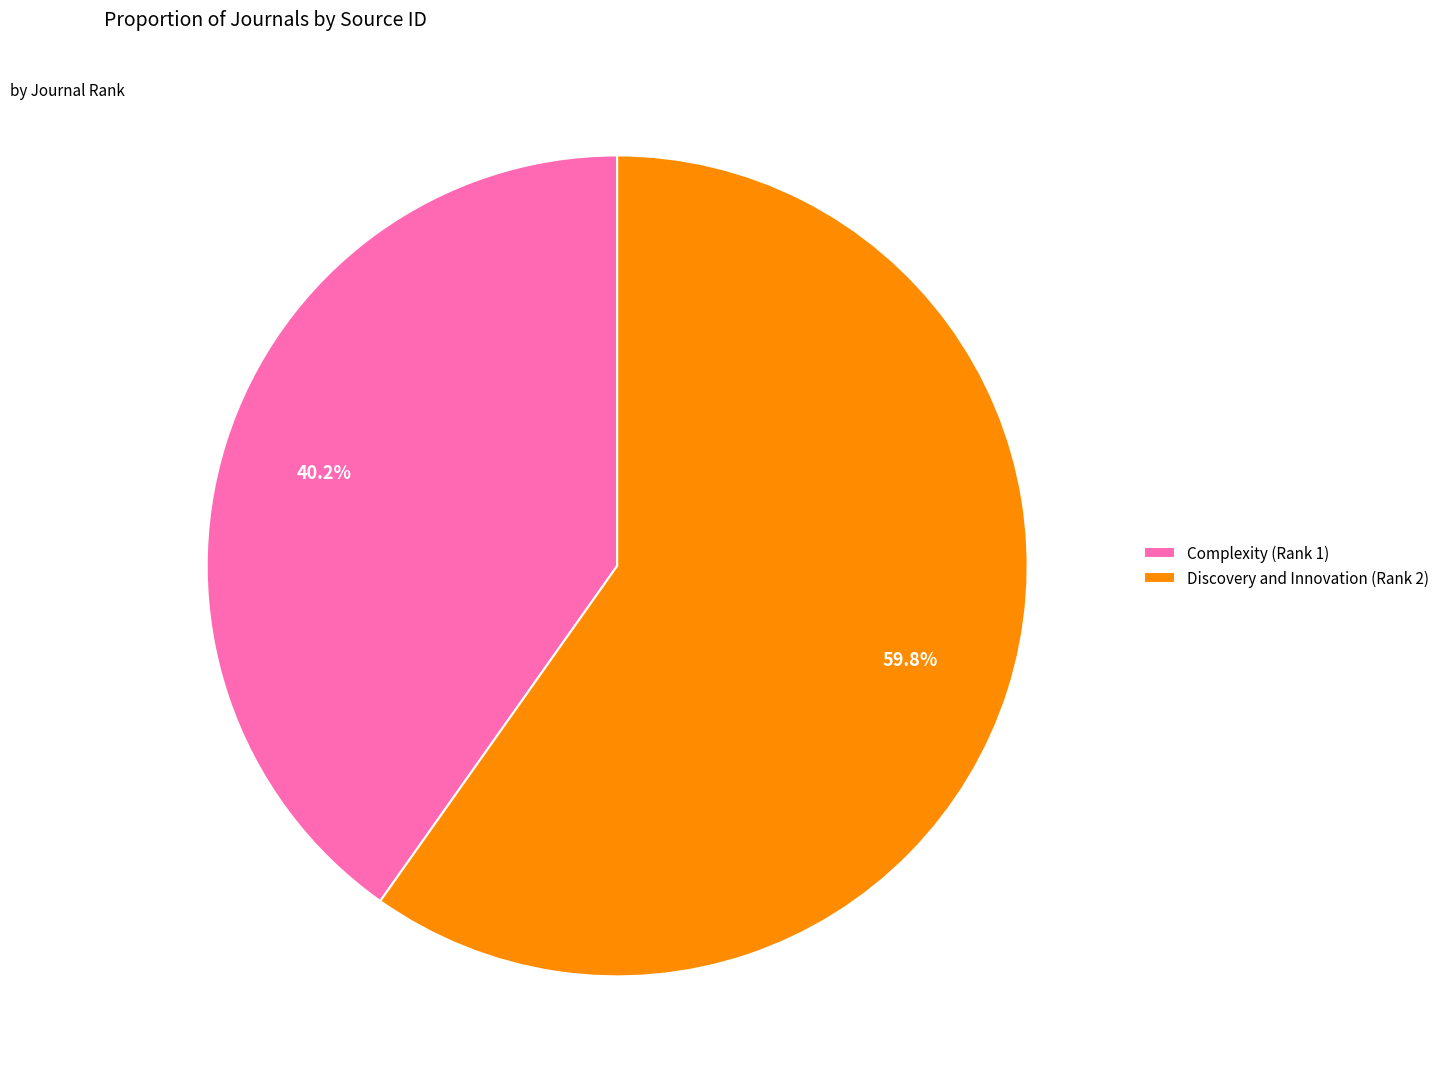

Does Complexity (Rank 1) account for over 50% of the chart?

No